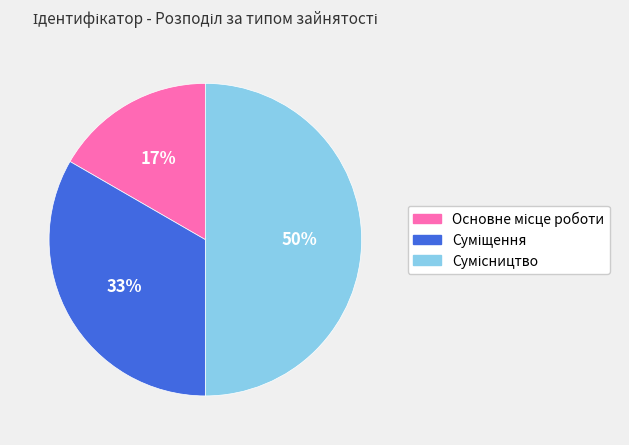

How many segments does this pie chart have?

3